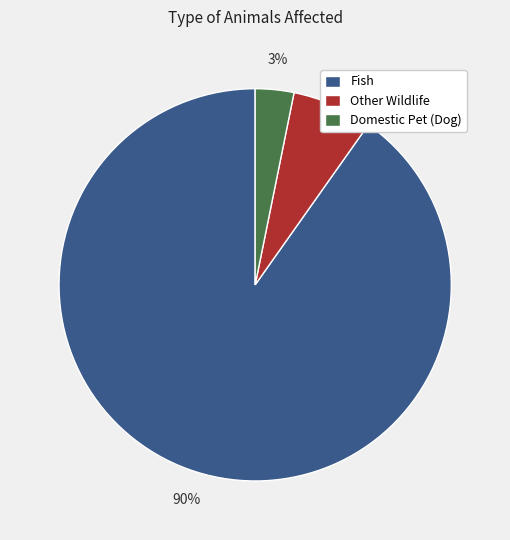

Which has a higher value, Fish or Other Wildlife?

Fish